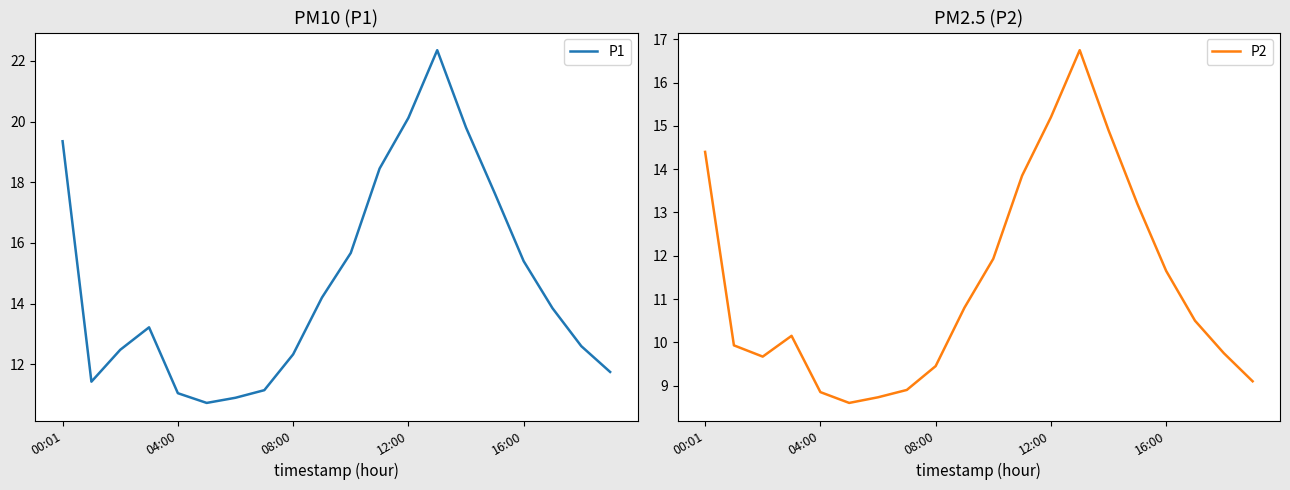

What is the highest value of the P2 series?

16.8